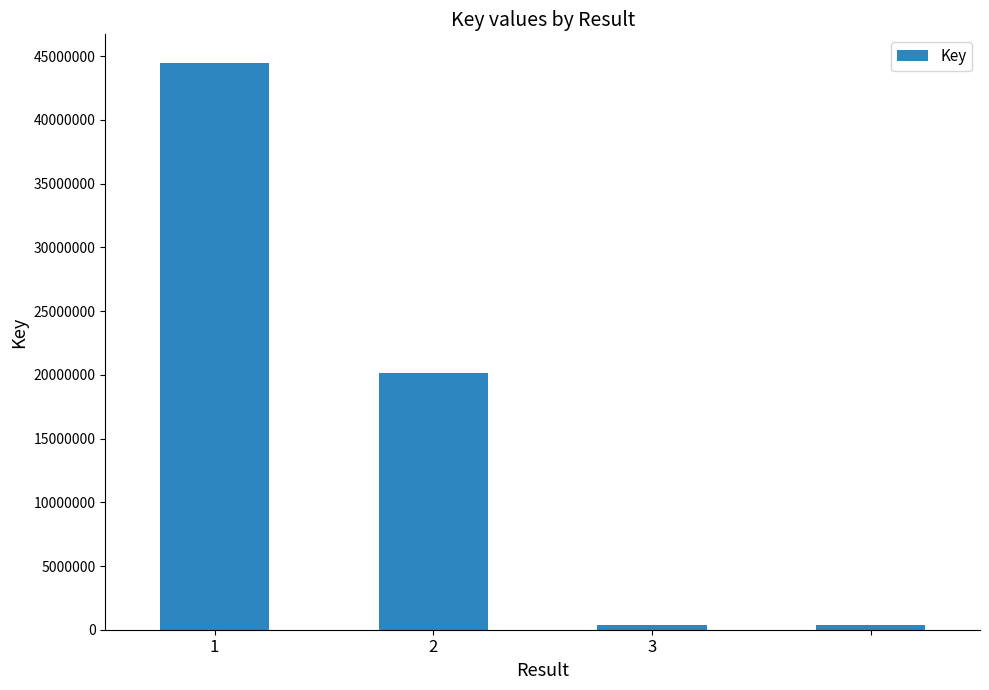

What is the difference between the second highest and second lowest values?

19824864